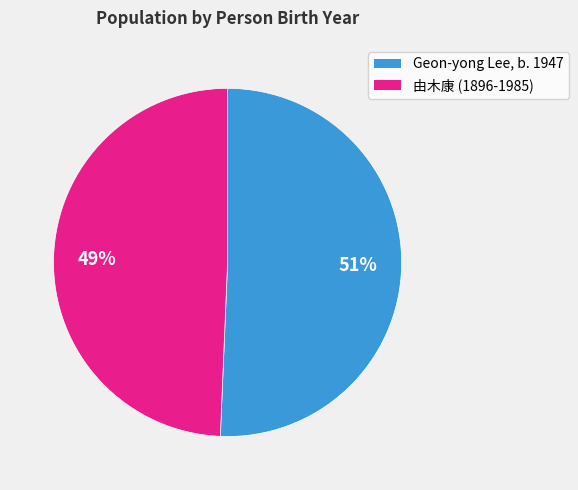

To the nearest percent, what percentage of the pie is Geon-yong Lee, b. 1947?

51%